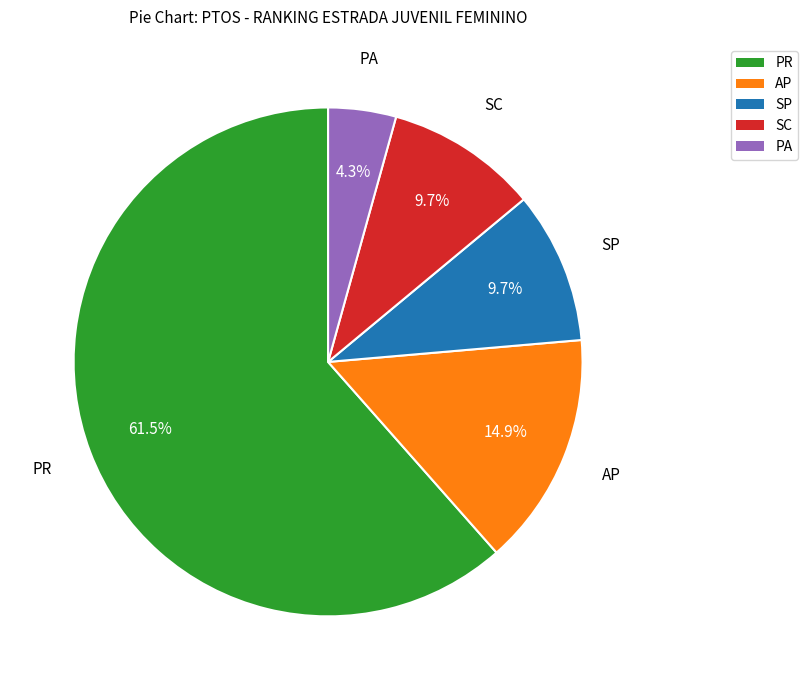

Does any single category account for the majority?

Yes